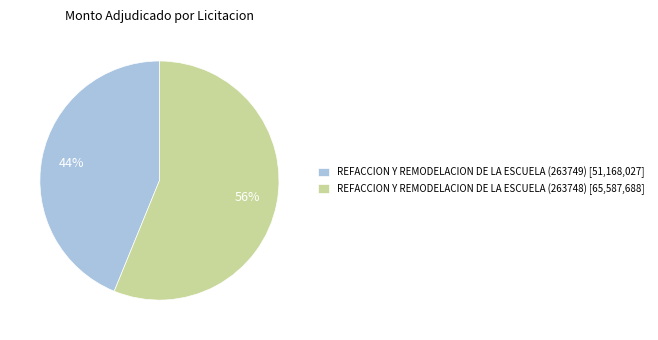

Count the number of slices in the pie.

2